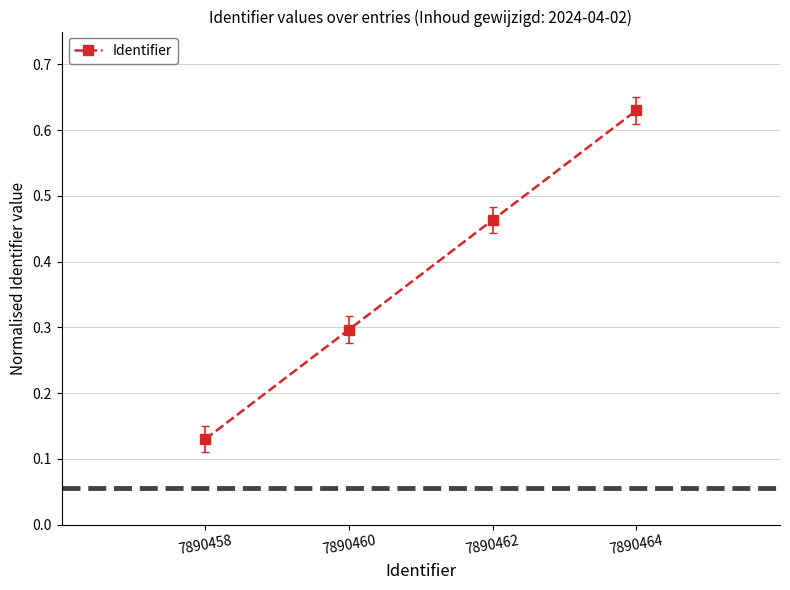

The chart shows a value of 0.8 at 7890462. True or false?

False